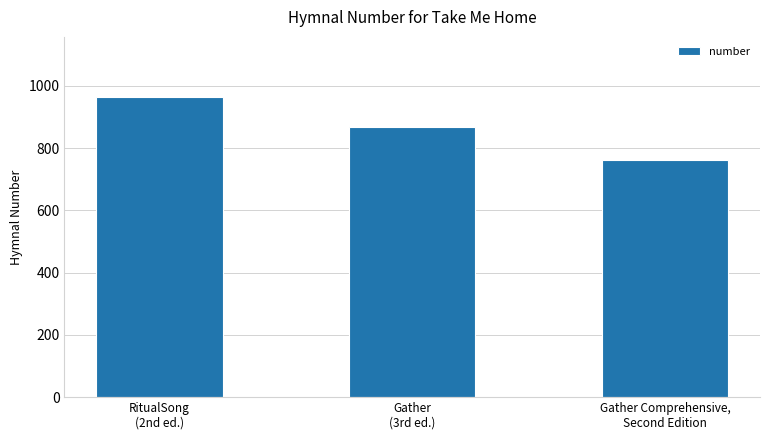

List the labels in order of value, smallest first.

Gather Comprehensive,
Second Edition, Gather
(3rd ed.), RitualSong
(2nd ed.)